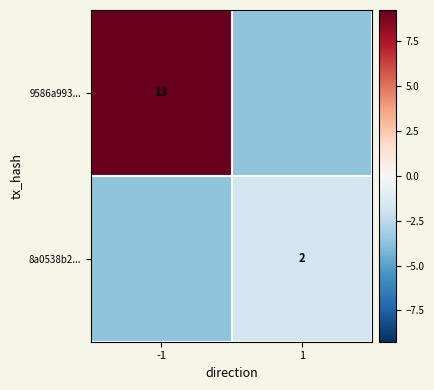

Is the value of 9586a993... at -1 greater than the value of 8a0538b2... at 1?

Yes